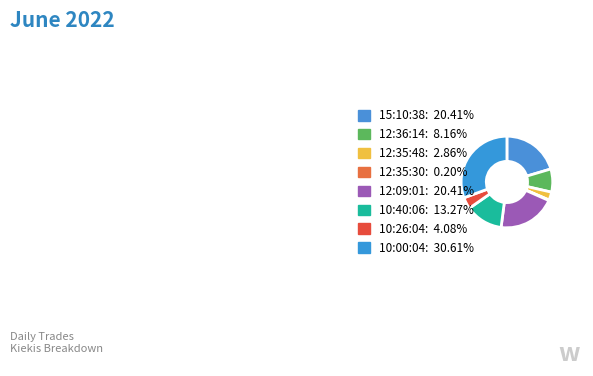

Which category has the smallest portion of the pie?

12:35:30